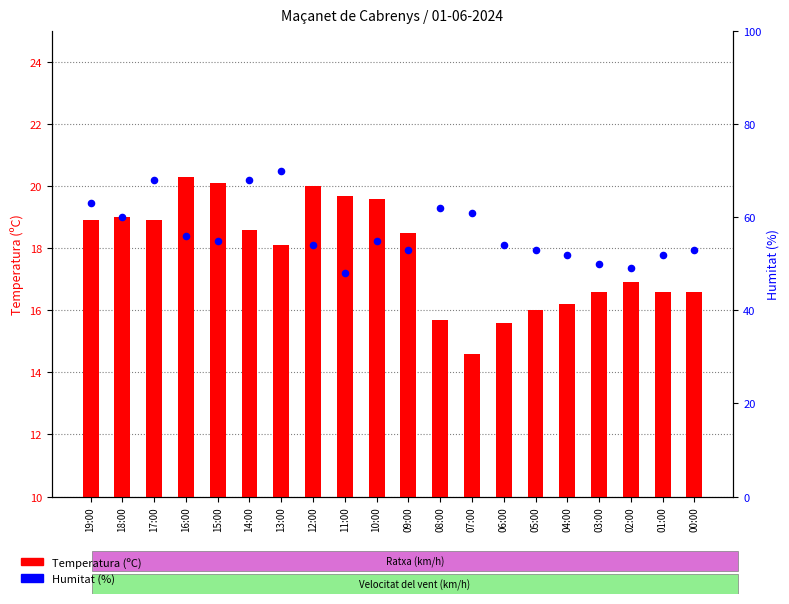

What are all the series names shown in the legend?

Temperatura (ºC), Humitat (%)